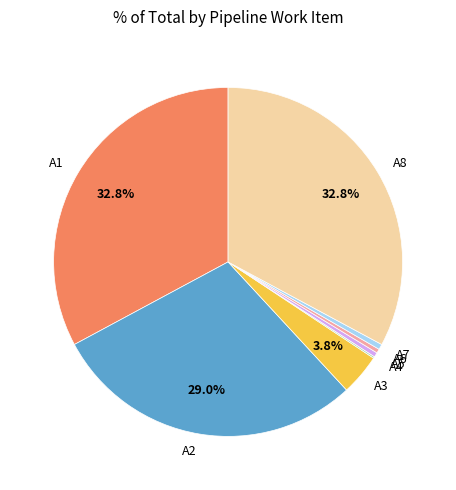

Is there any slice that represents more than half of the pie?

No